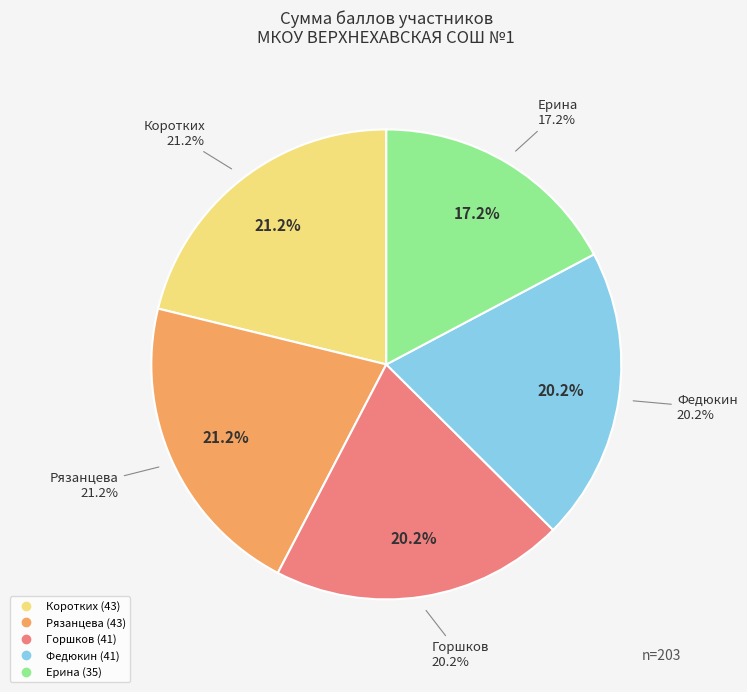

Which slice is the largest?

Коротких